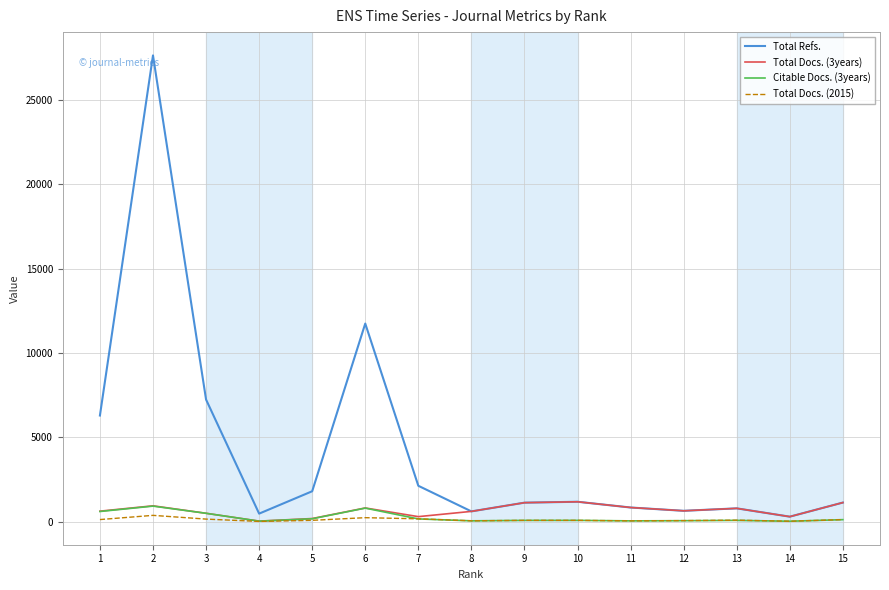

Which series has the largest range (max minus min)?

Total Refs.